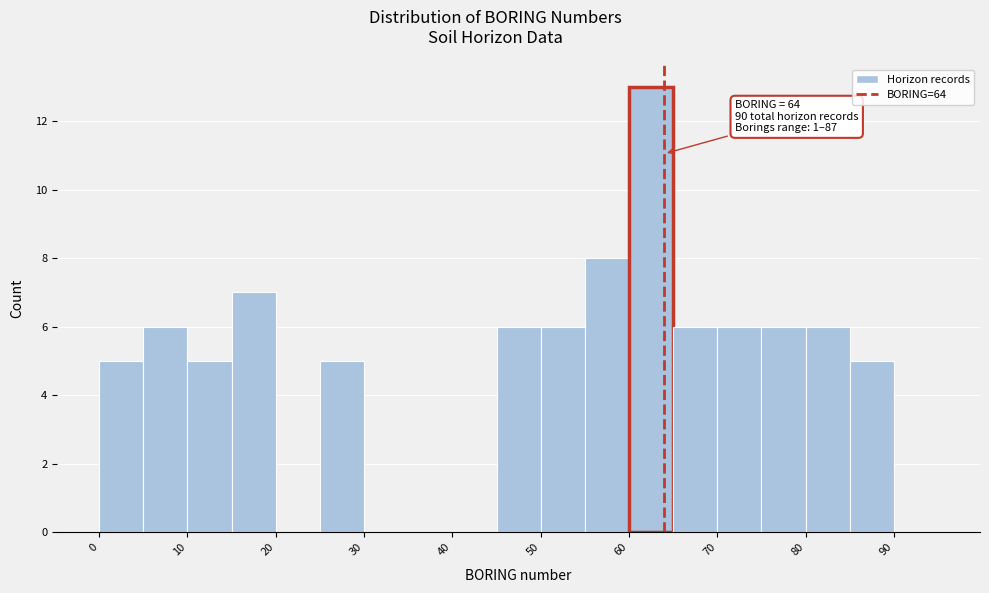

Which range on the x-axis has the tallest bar?

60 to 65